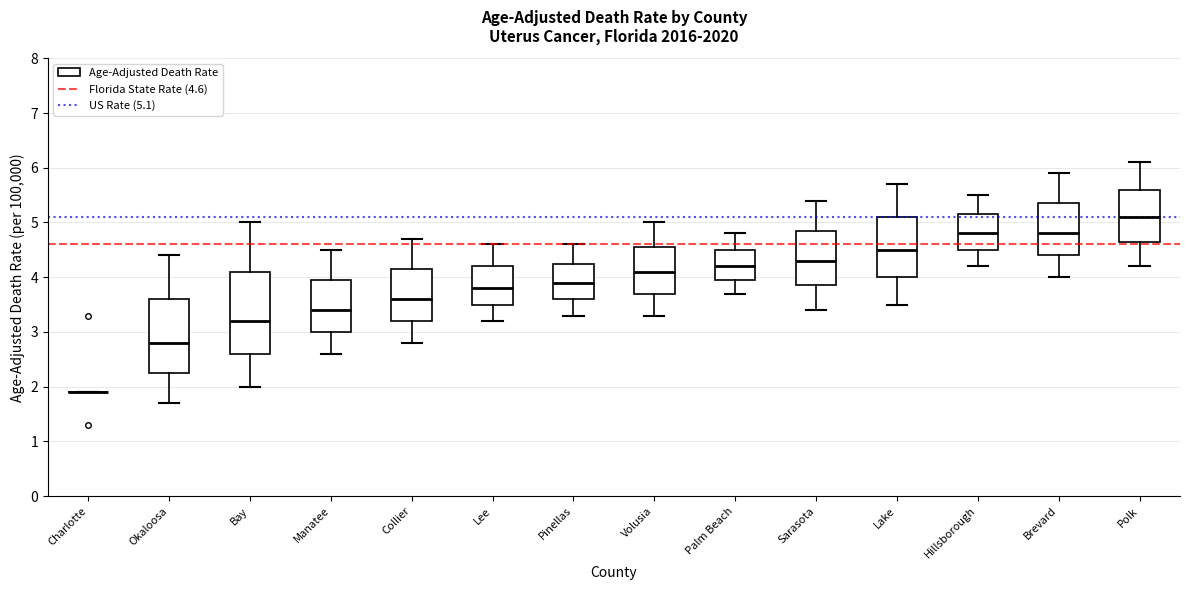

Reading left to right, transcribe this box plot: for each box, give where its median line is, the range the box spans, and where its two whiskers end, as read against the y-axis. The values are not printed on the chart, so give them approximately, as read against the axis.

Charlotte: box collapsed to a line at 1.9, whiskers 1.9 to 1.9
Okaloosa: median 2.8, box 2.3 to 3.6, whiskers 1.7 to 4.4
Bay: median 3.2, box 2.6 to 4.1, whiskers 2.0 to 5.0
Manatee: median 3.4, box 3.0 to 4.0, whiskers 2.6 to 4.5
Collier: median 3.6, box 3.2 to 4.2, whiskers 2.8 to 4.7
Lee: median 3.8, box 3.5 to 4.2, whiskers 3.2 to 4.6
Pinellas: median 3.9, box 3.6 to 4.3, whiskers 3.3 to 4.6
Volusia: median 4.1, box 3.7 to 4.6, whiskers 3.3 to 5.0
Palm Beach: median 4.2, box 4.0 to 4.5, whiskers 3.7 to 4.8
Sarasota: median 4.3, box 3.9 to 4.9, whiskers 3.4 to 5.4
Lake: median 4.5, box 4.0 to 5.1, whiskers 3.5 to 5.7
Hillsborough: median 4.8, box 4.5 to 5.2, whiskers 4.2 to 5.5
Brevard: median 4.8, box 4.4 to 5.4, whiskers 4.0 to 5.9
Polk: median 5.1, box 4.7 to 5.6, whiskers 4.2 to 6.1